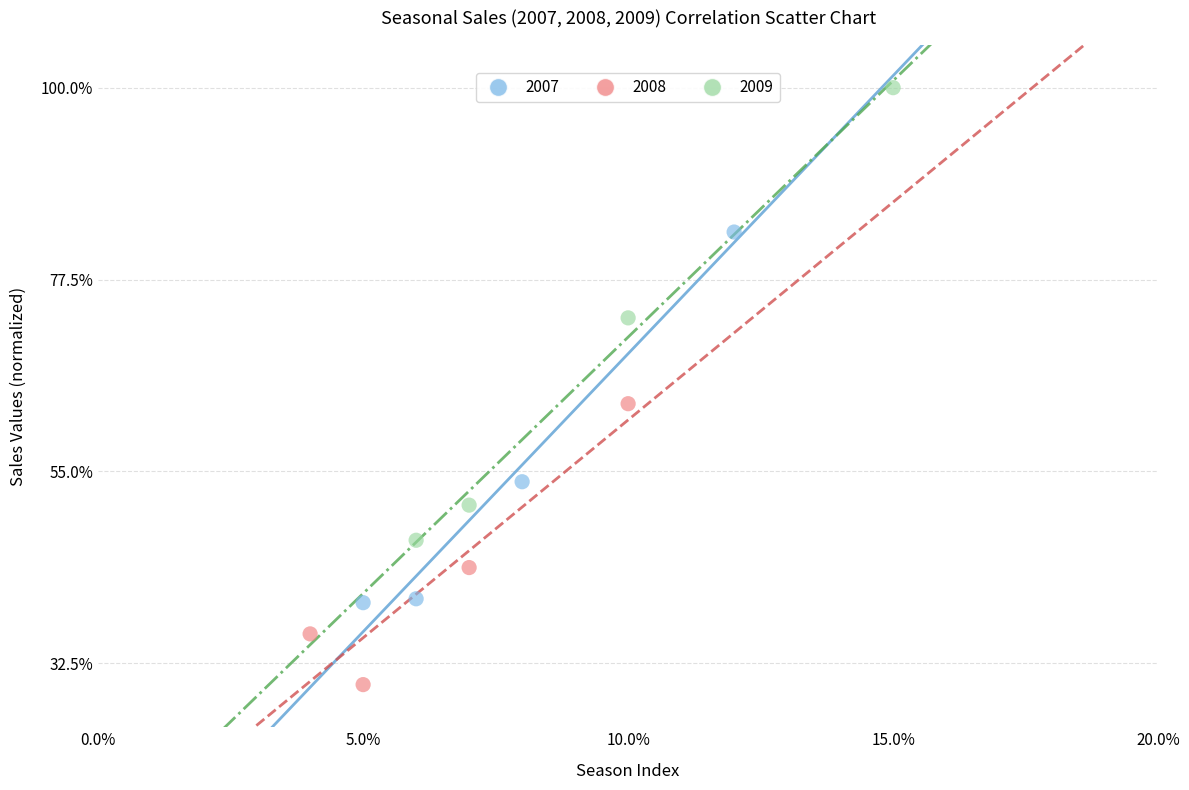

Which series contains the lowest Y value?

2008